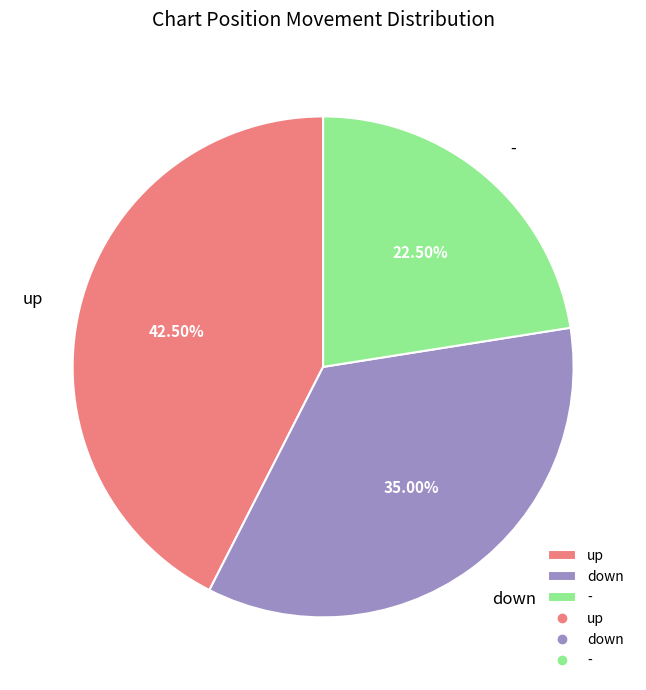

True or false: down accounts for 24% of the total.

False